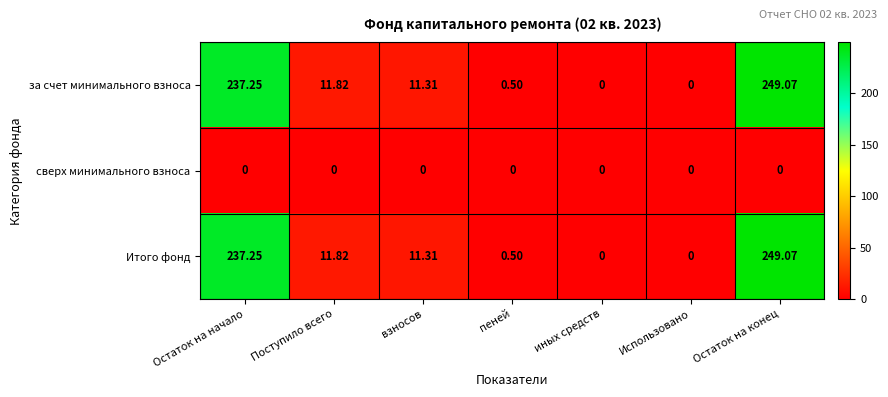

At which label is Итого фонд closest to 124?

Поступило всего